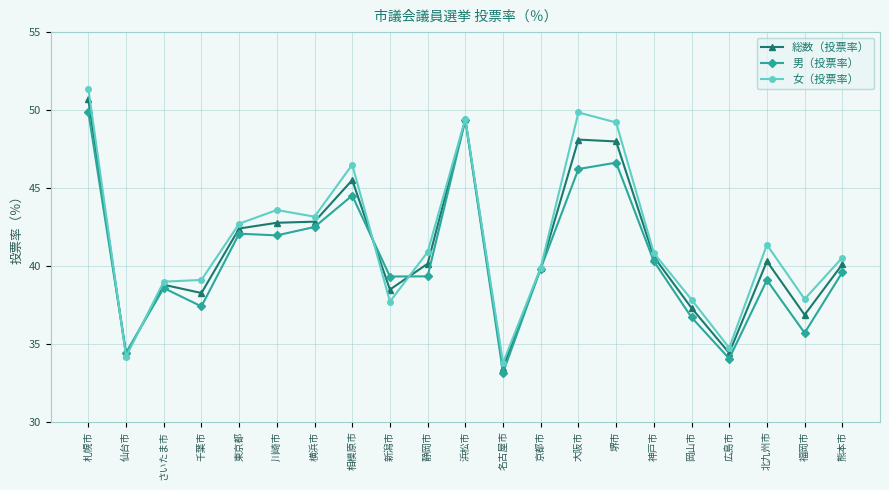

True or false: 女（投票率） has more than 1 interior local peaks.

True